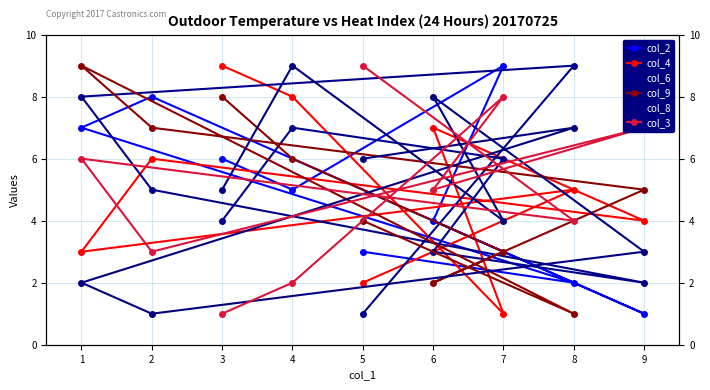

How many interior local peaks does the col_6 series have?

2